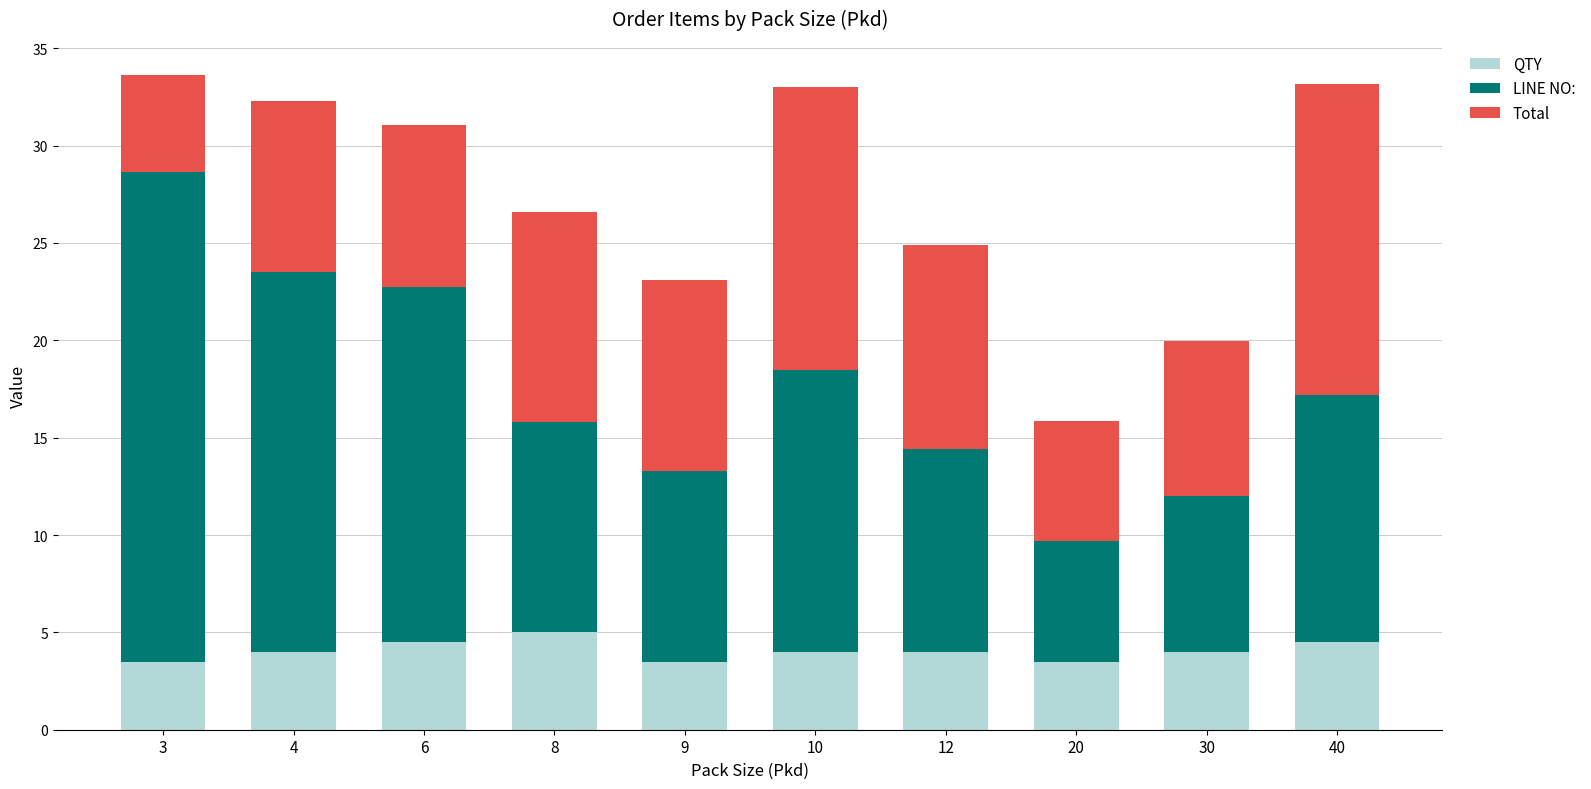

How many data points does each series have?

10